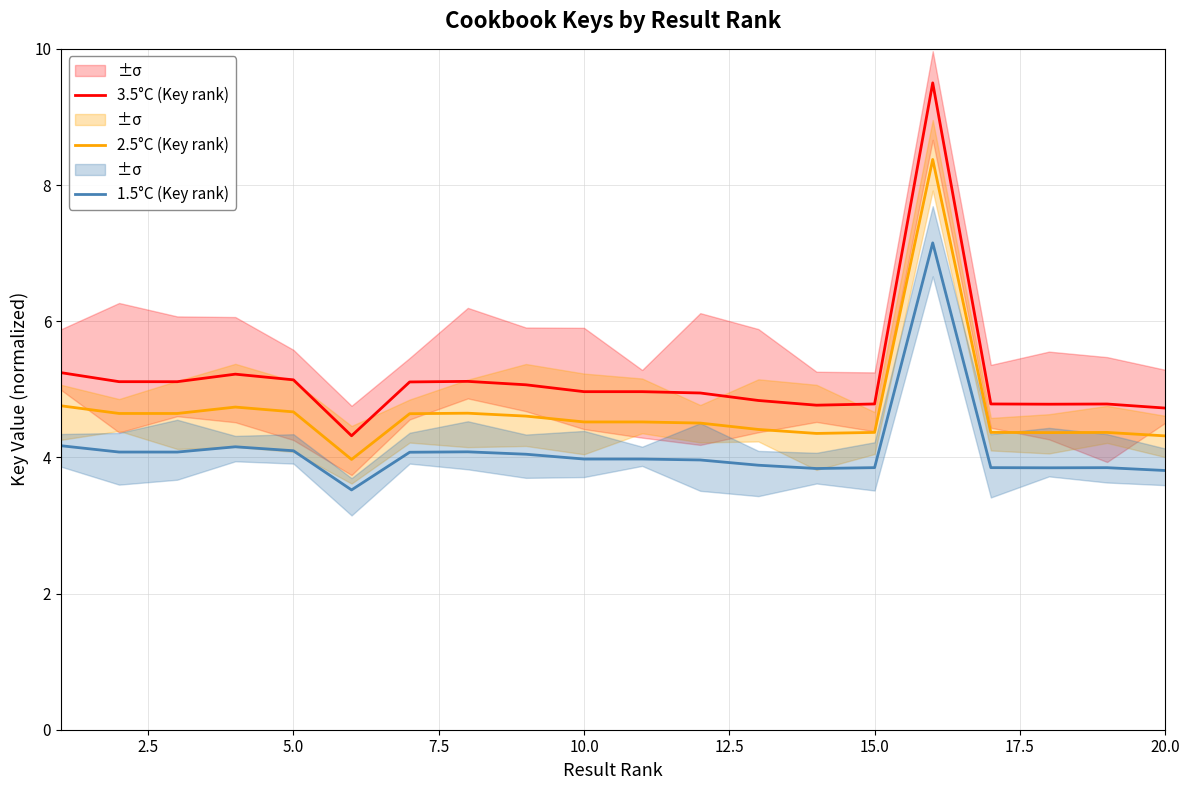

True or false: 2.5°C (Key rank) has a value of 4.7 at 5.0.

True